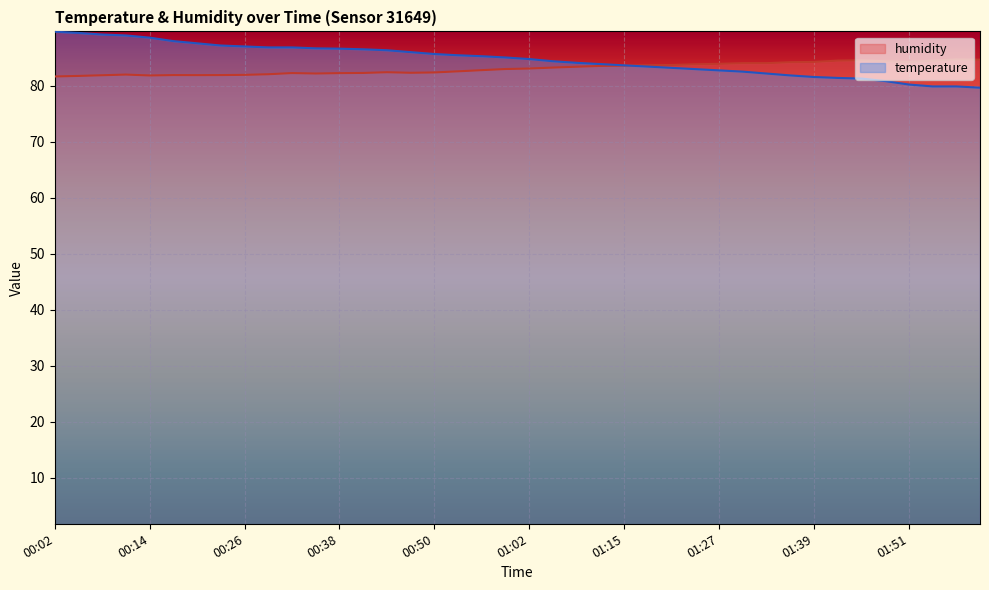

The value of humidity at 00:35 is 82.2. True or false?

True